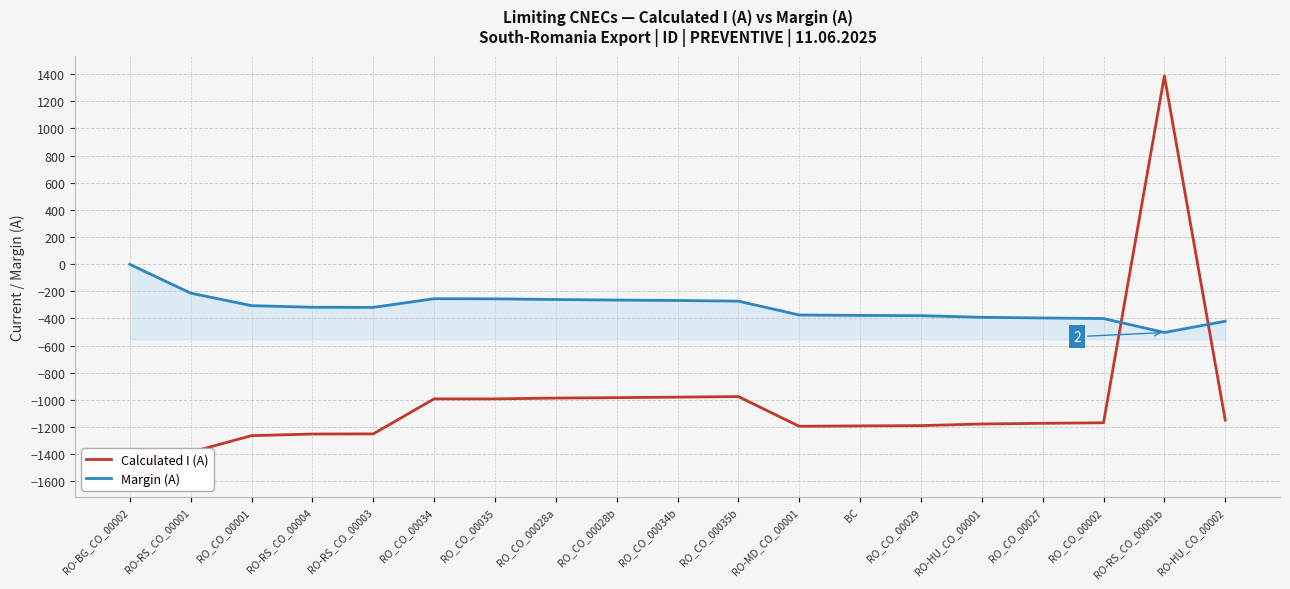

At which category does the chart reach its minimum across all series?

RO-BG_CO_00002